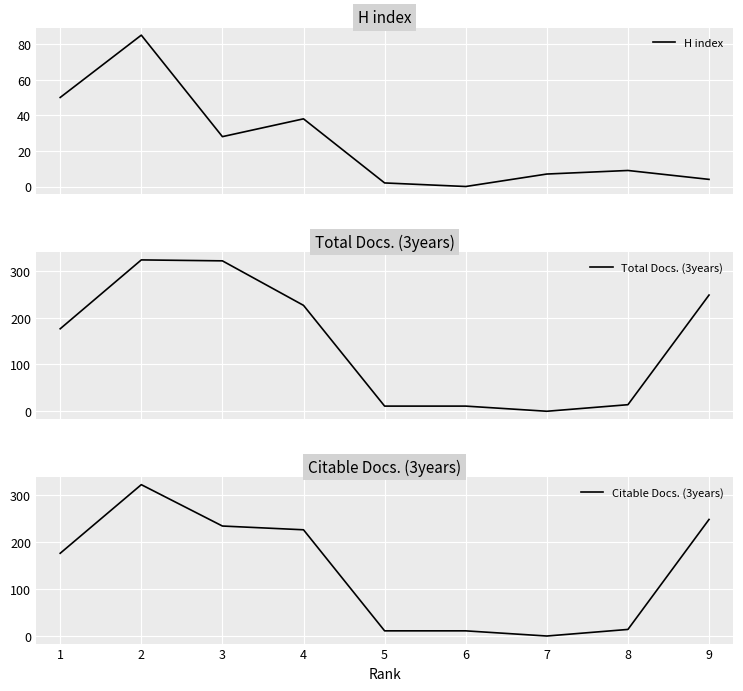

Count the number of categories in the chart.

9